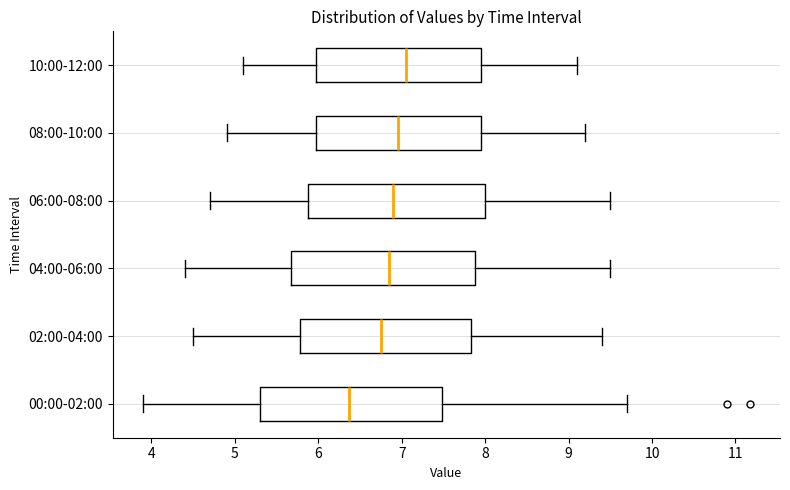

Where is the left edge of the box for 08:00-10:00 on the x-axis? The values are not printed on the chart, so give them approximately, as read against the axis.

6.0